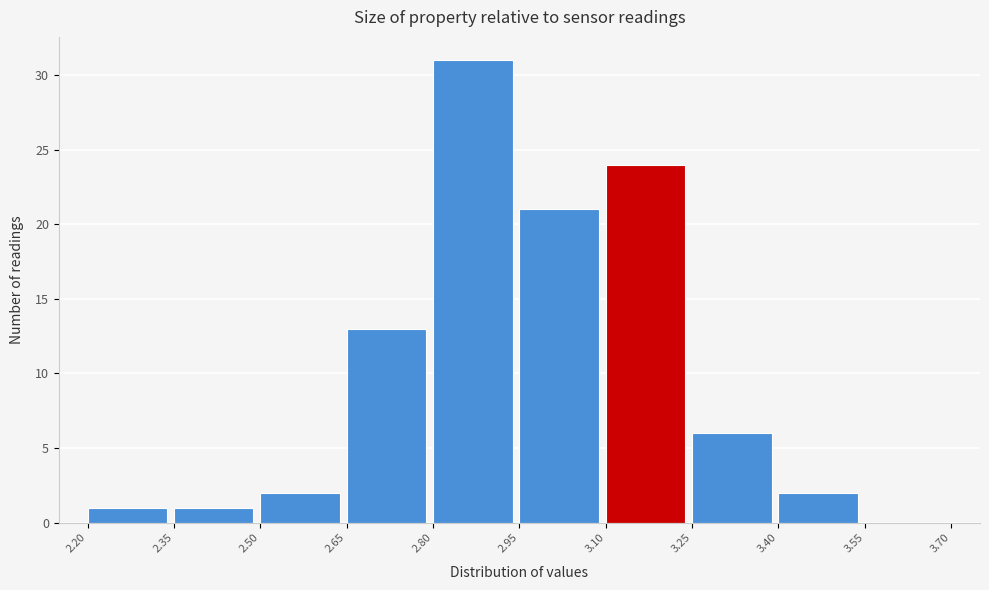

How tall is the bar that spans 3.25 to 3.40 on the x-axis? The values are not printed on the chart, so give them approximately, as read against the axis.

6